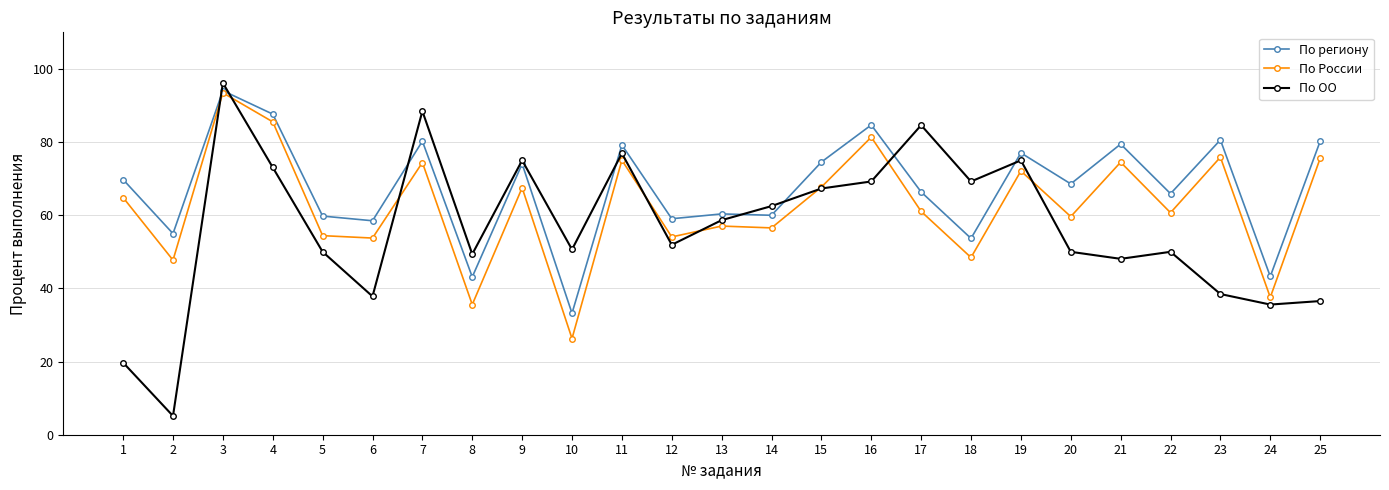

What is the approximate value of По ОО at 15?

67.3